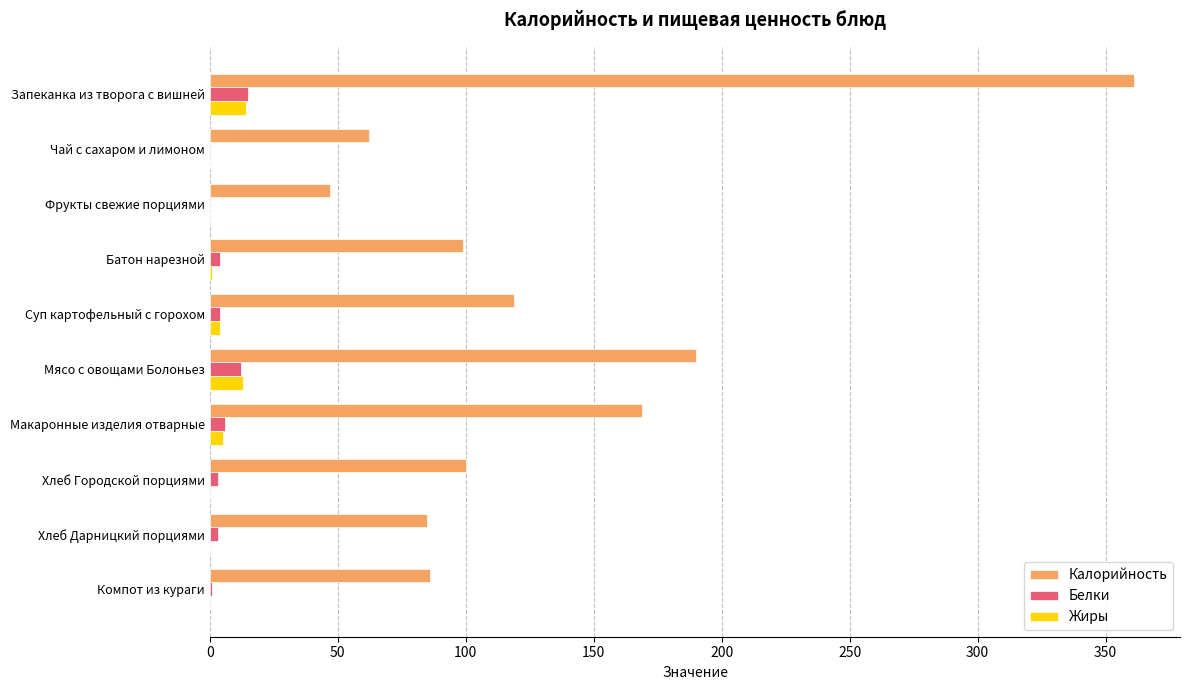

At which category is the sum across all series the highest?

Запеканка из творога с вишней